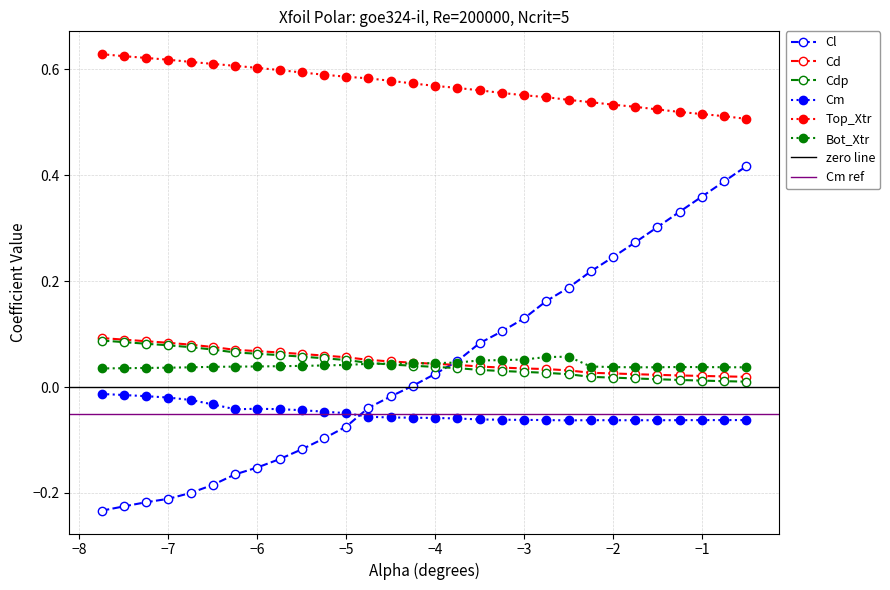

True or false: Cm and Cd intersect in this chart.

False